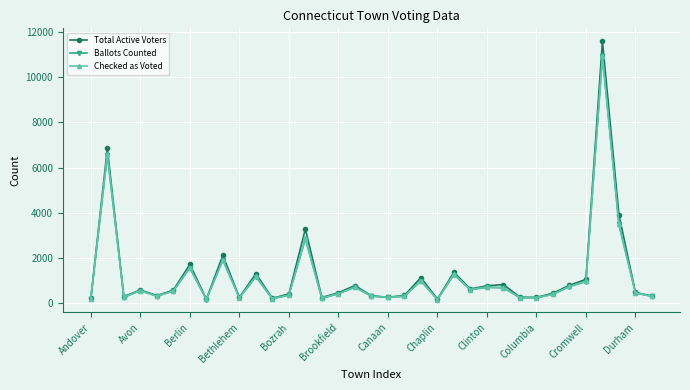

Which series has the widest spread of values?

Total Active Voters